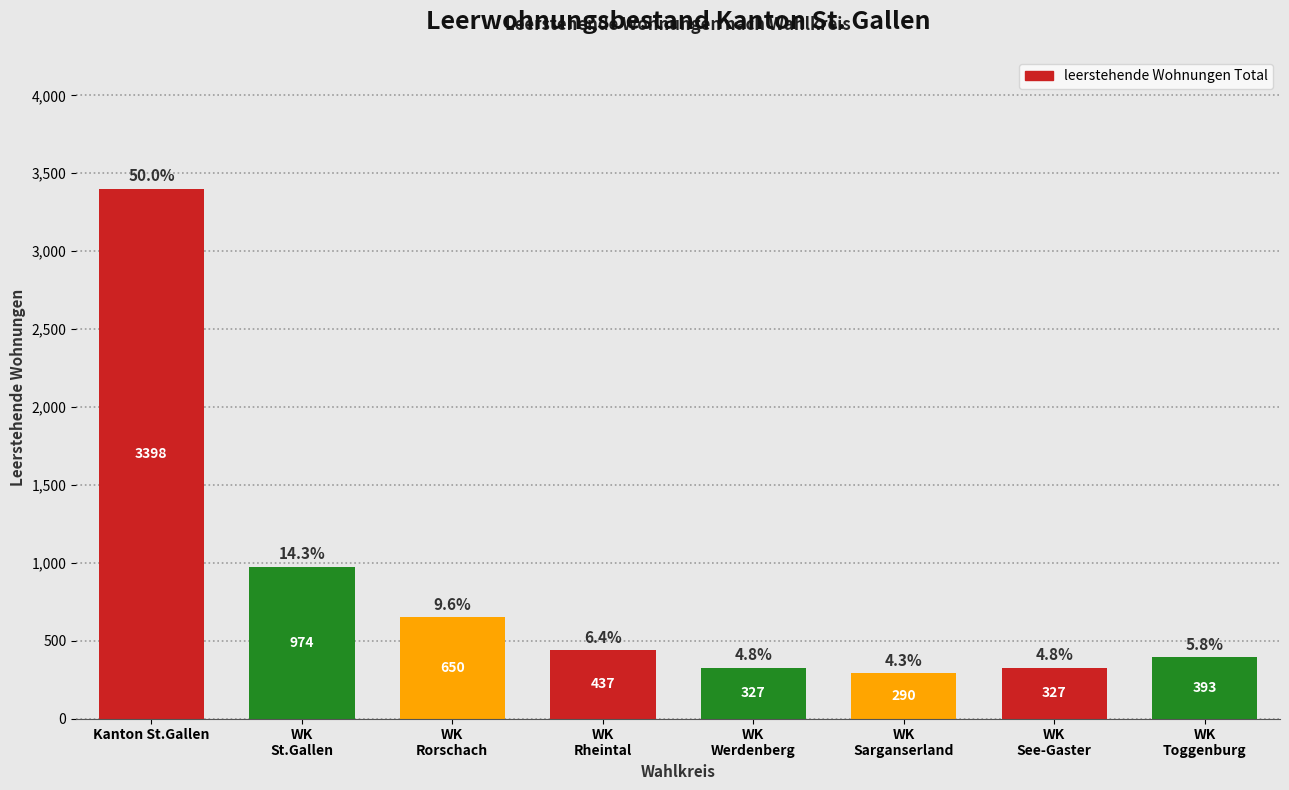

Reading left to right, what are all the values shown in this chart?

3398	974	650	437	327	290	327	393